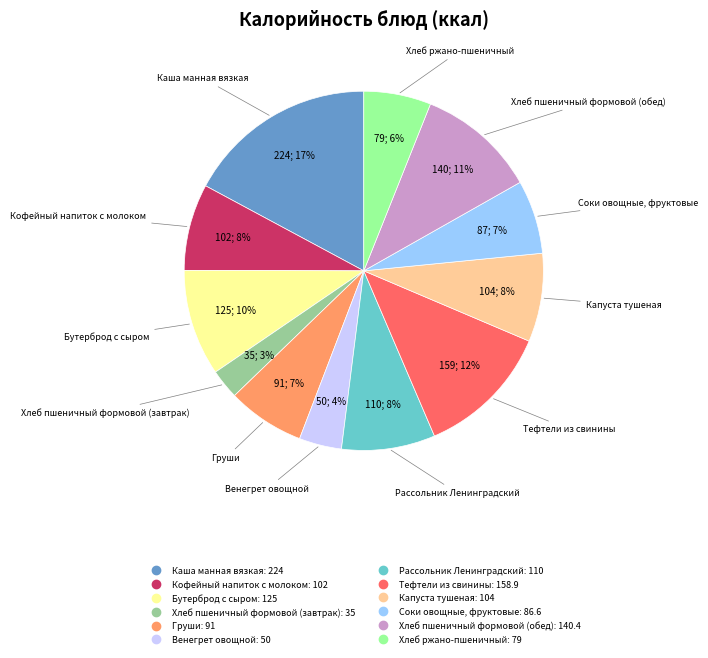

Count the number of slices in the pie.

12